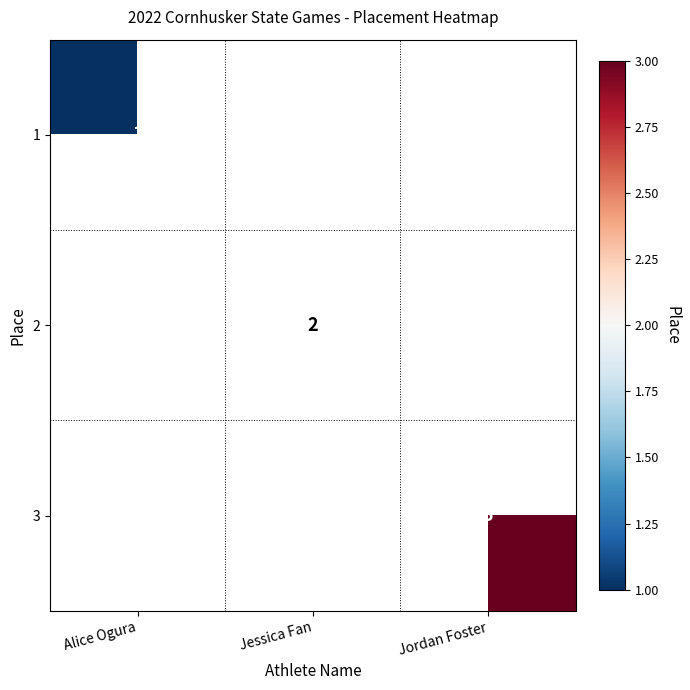

The value of 3 at Jordan Foster is 5. True or false?

False